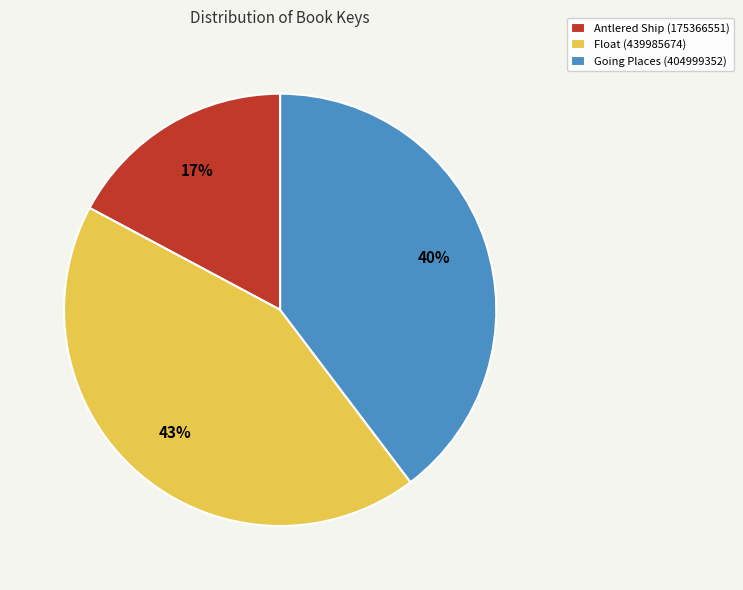

Approximately how many times larger is the value at Antlered Ship (175366551) compared to Going Places (404999352)?

0.4